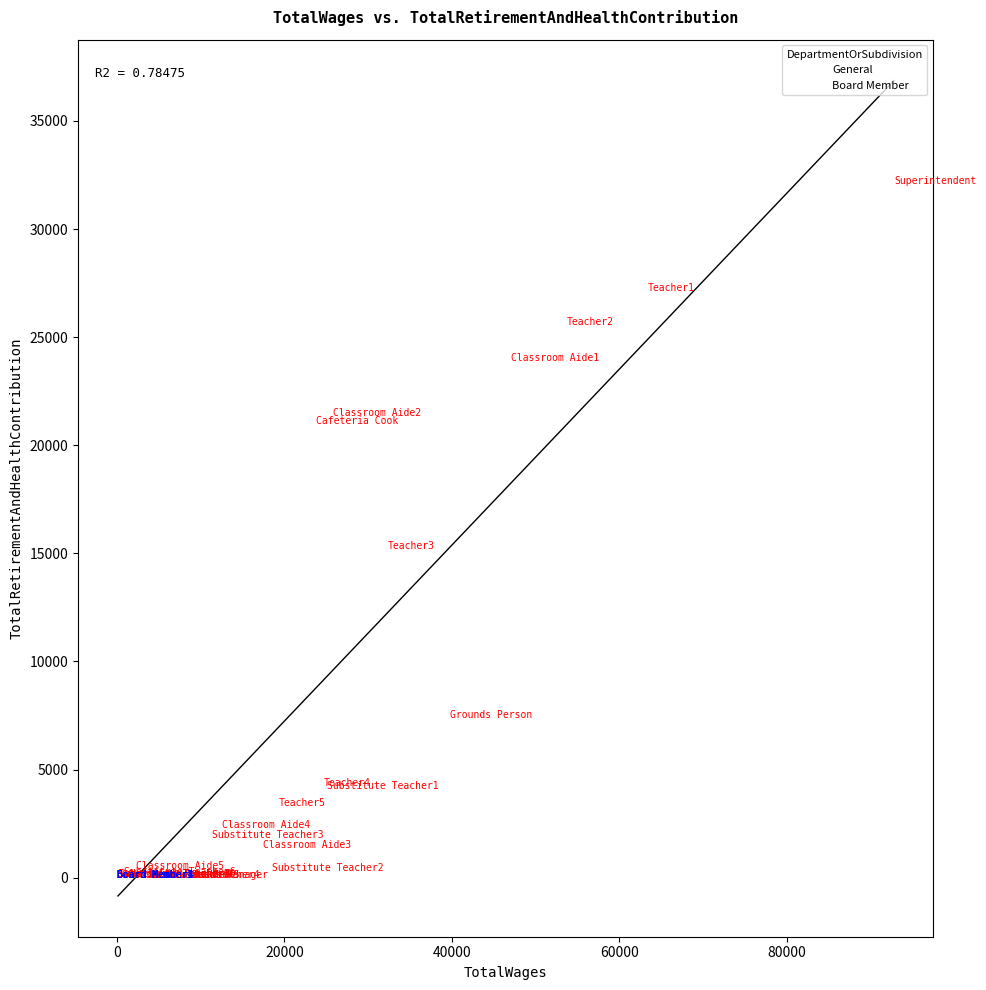

Which series contains the highest Y value?

General